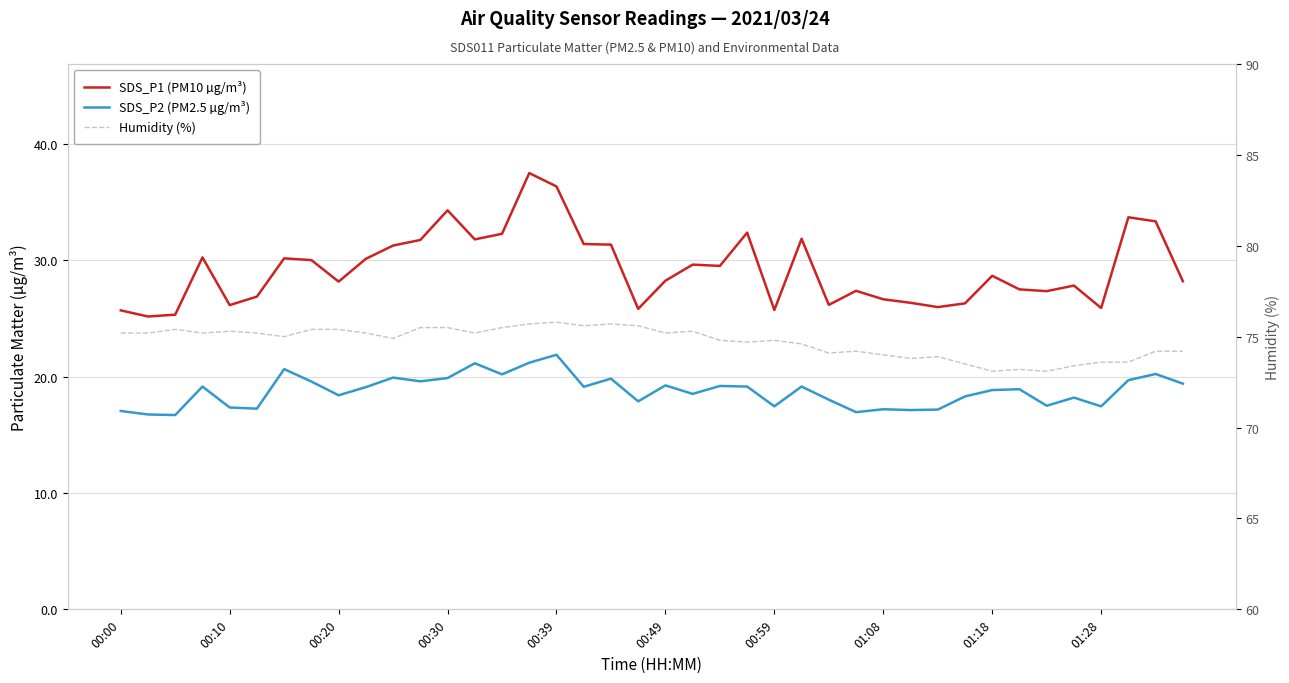

How many categories are shown in the chart?

40